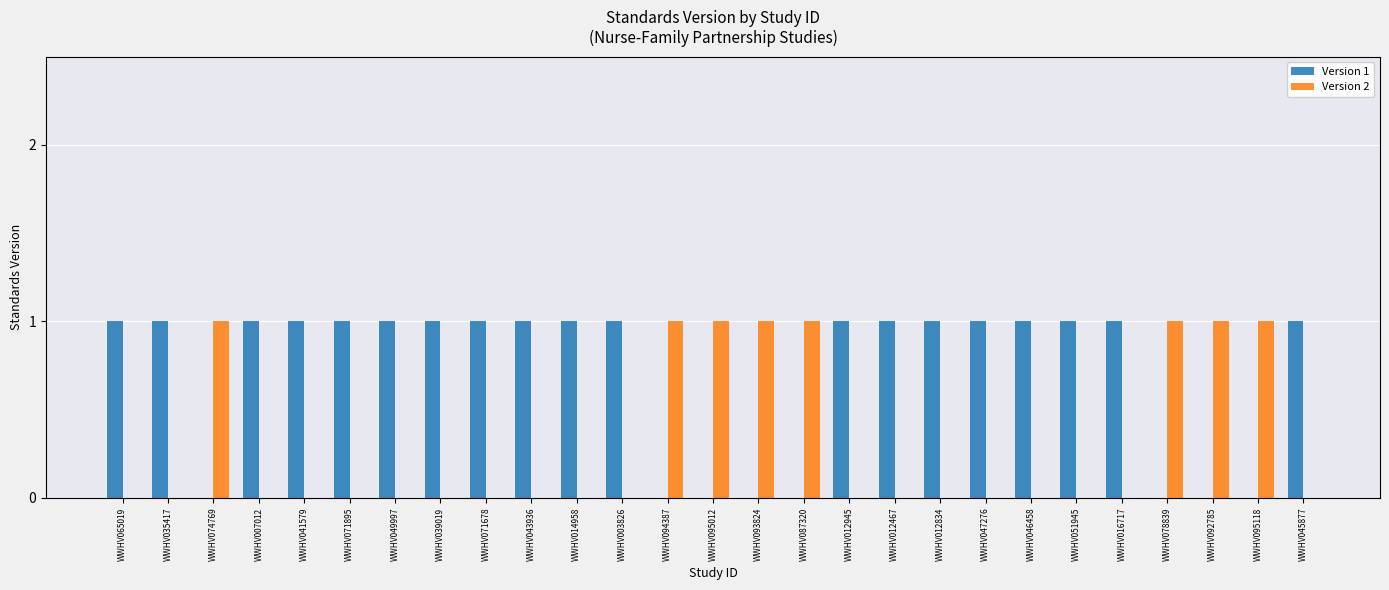

How many groups of bars are there?

27